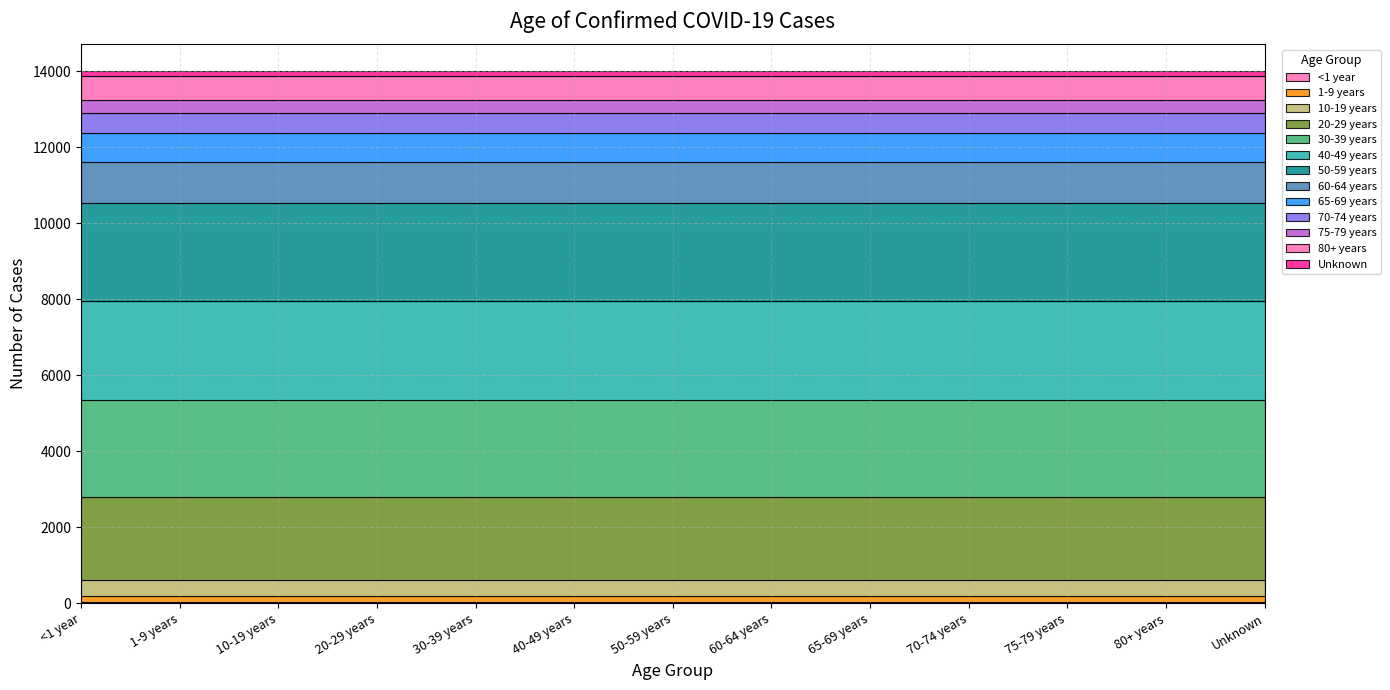

What is the smallest value displayed?

36